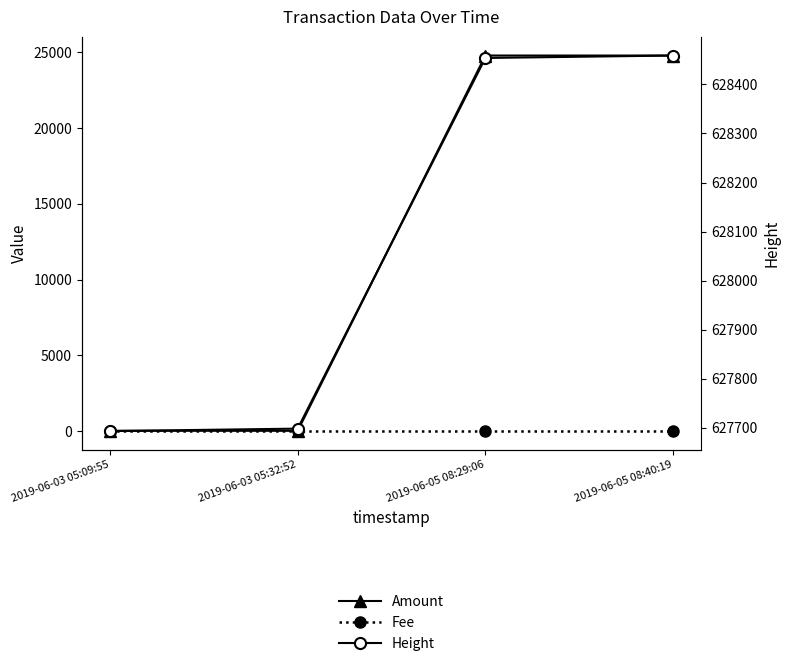

Which series has the widest spread of values?

Amount